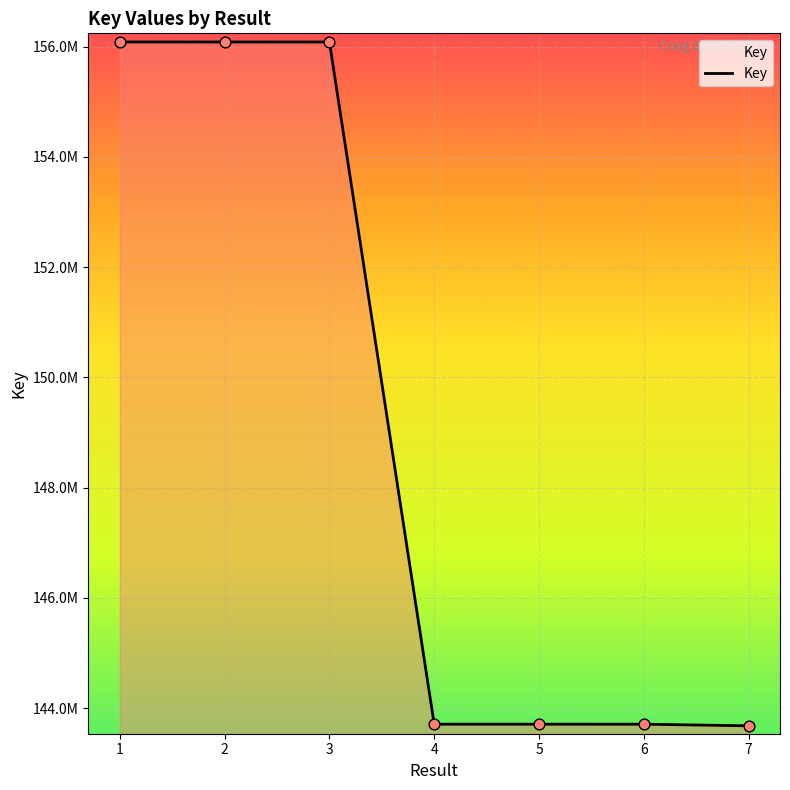

Which has a higher value, 5 or 6?

5